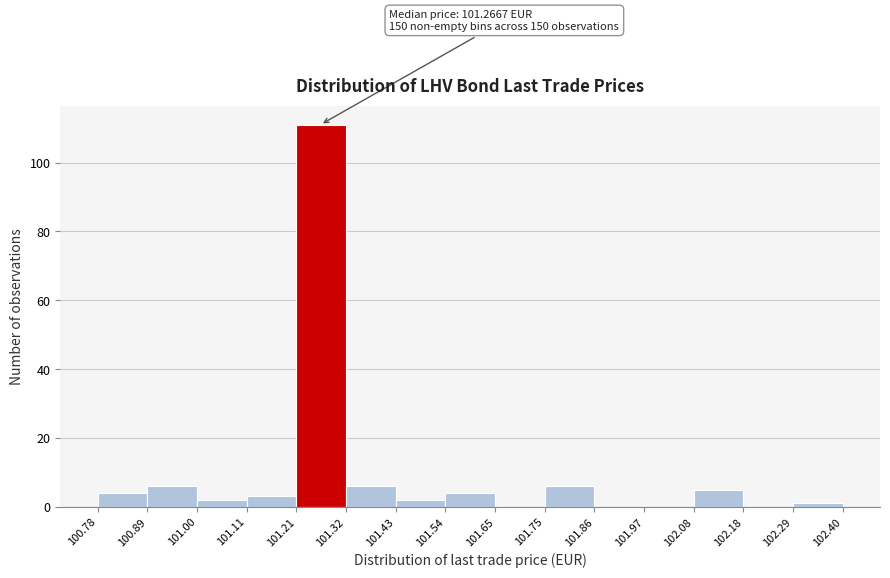

Which range on the x-axis has the tallest bar?

101.21 to 101.32